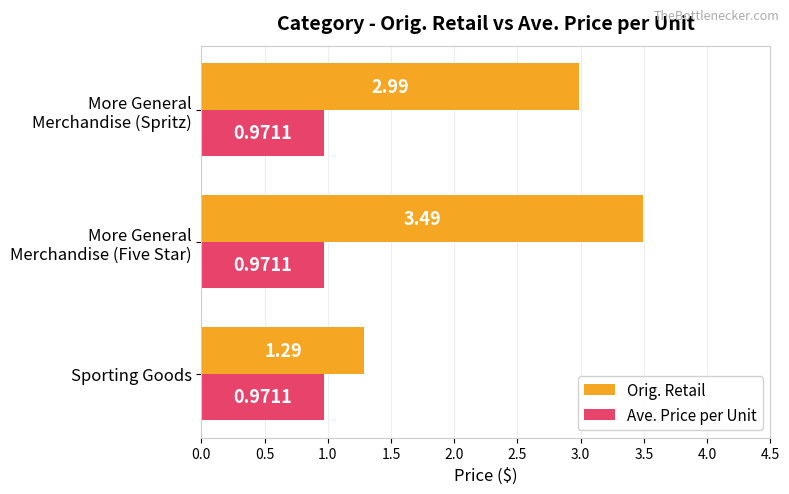

Which series has the largest total across all categories?

Orig. Retail